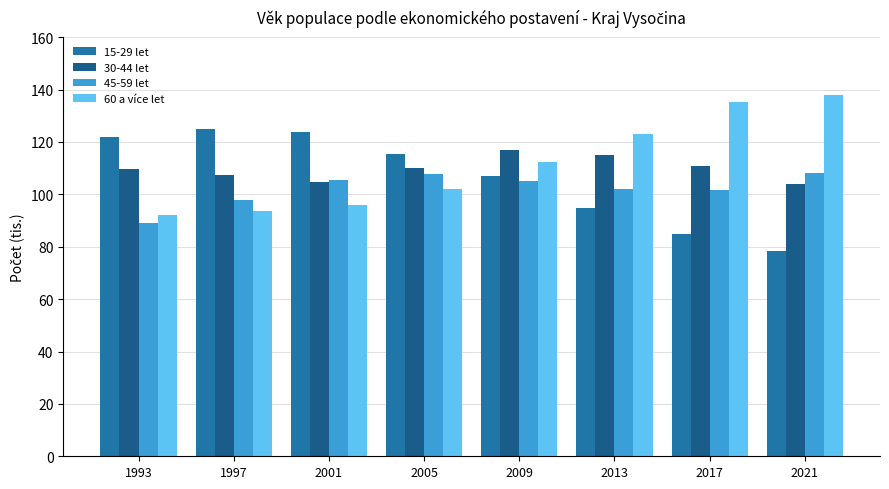

What is the sum of the 30-44 let values at 2009 and 1993?

226.4